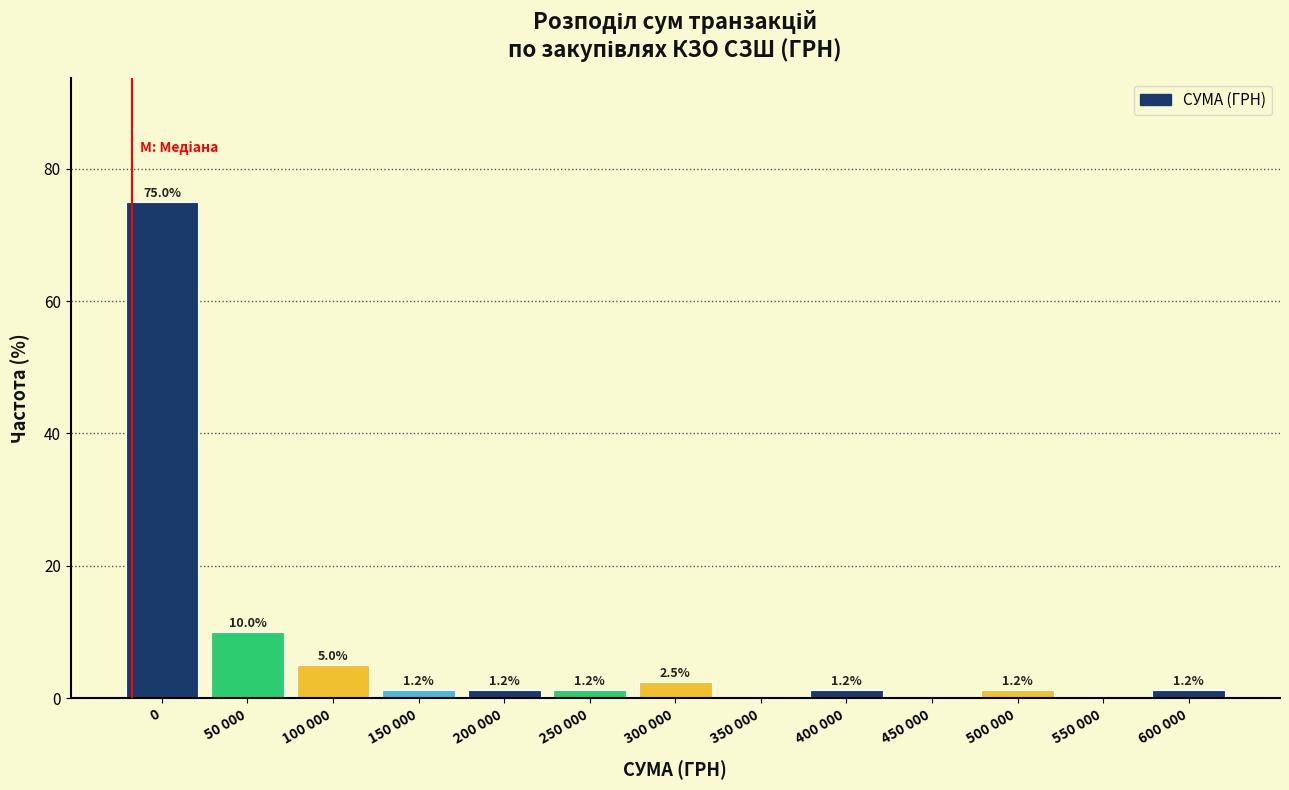

Where is the data nearest to the value 37?

50 000